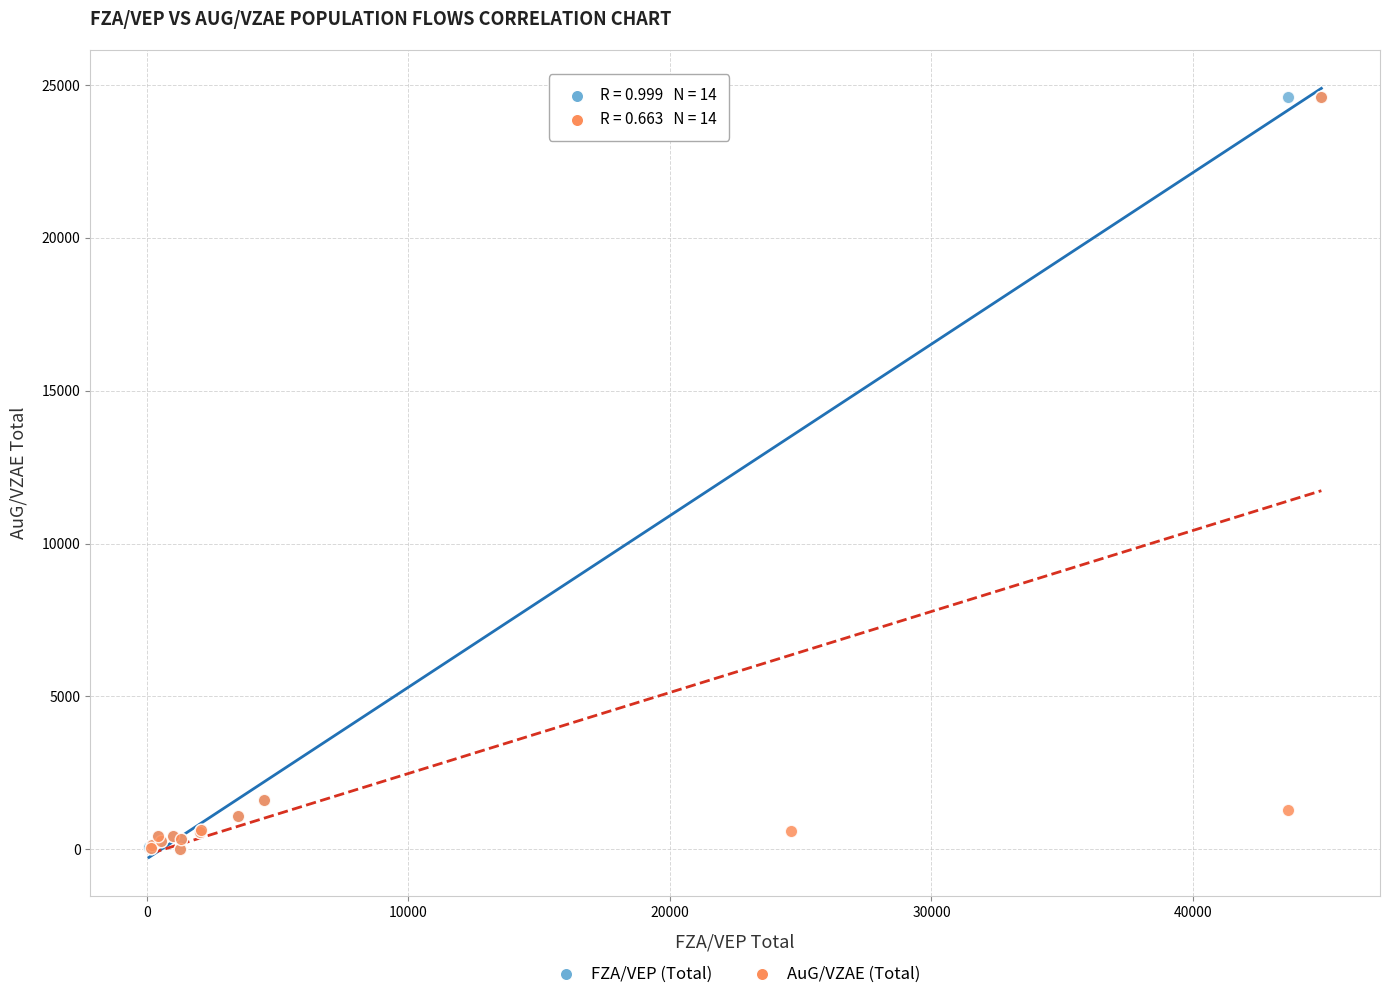

What are all the series names shown in the legend?

FZA/VEP (Total), AuG/VZAE (Total)